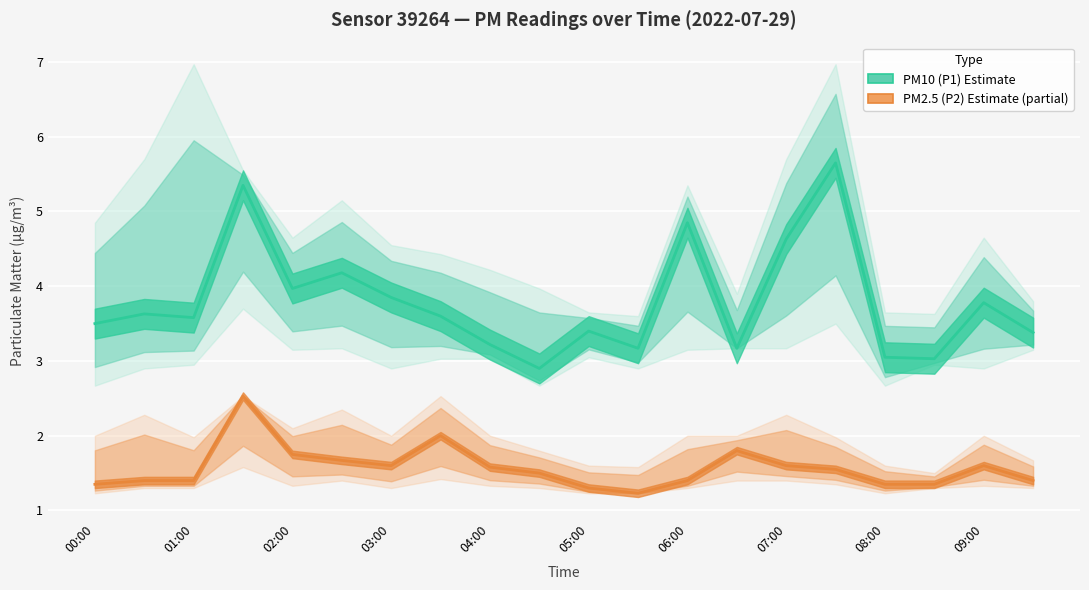

Reading left to right, transcribe all the data shown in this chart.

PM10 (P1) Estimate: 3.5	3.6	3.6	5.3	4.0	4.2	3.9	3.6	3.2	2.9	3.4	3.2	4.8	3.2	4.6	5.7	3.0	3.0	3.8	3.4
PM2.5 (P2) Estimate (partial): 1.4	1.4	1.4	2.5	1.8	1.7	1.6	2.0	1.6	1.5	1.3	1.2	1.4	1.8	1.6	1.6	1.4	1.4	1.6	1.4